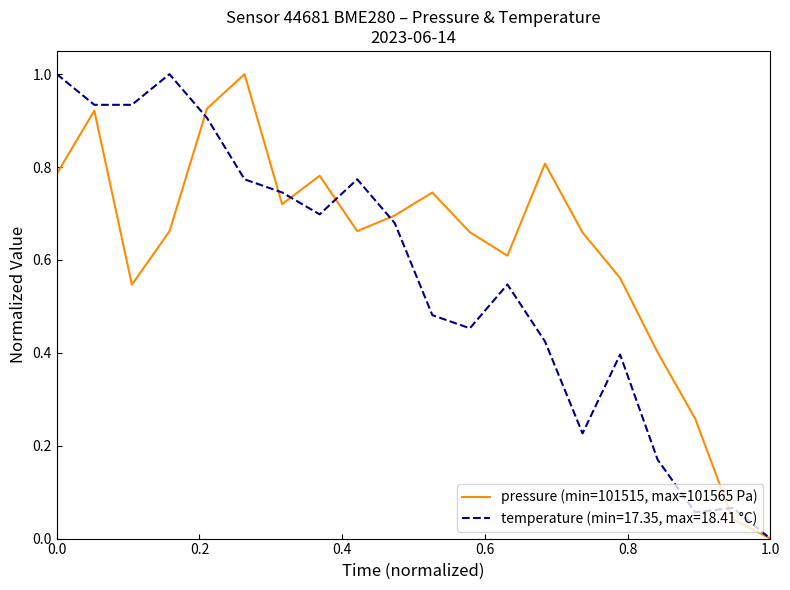

What is the greatest value displayed?

1.0